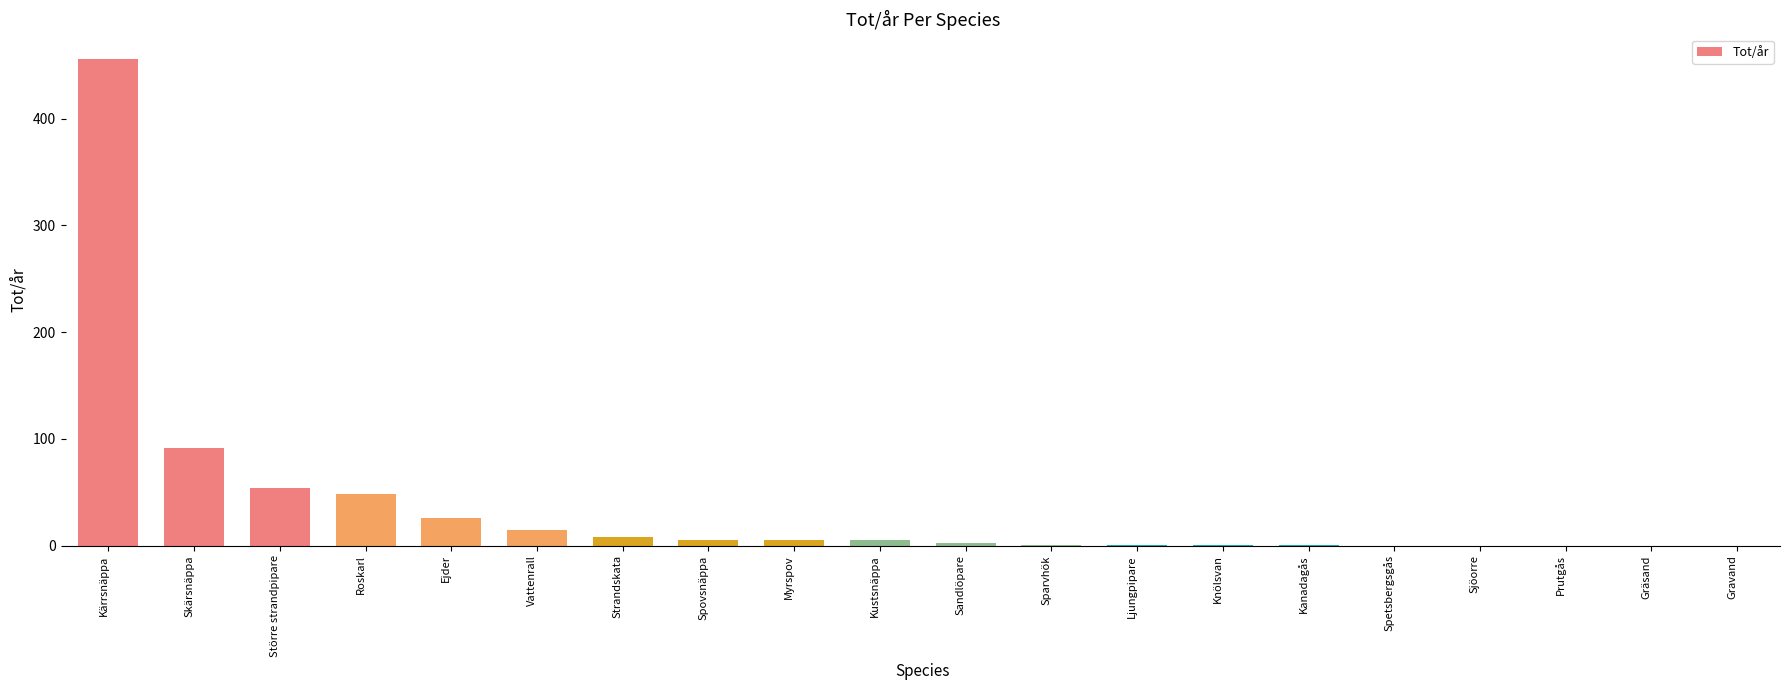

How many categories are shown in the chart?

20